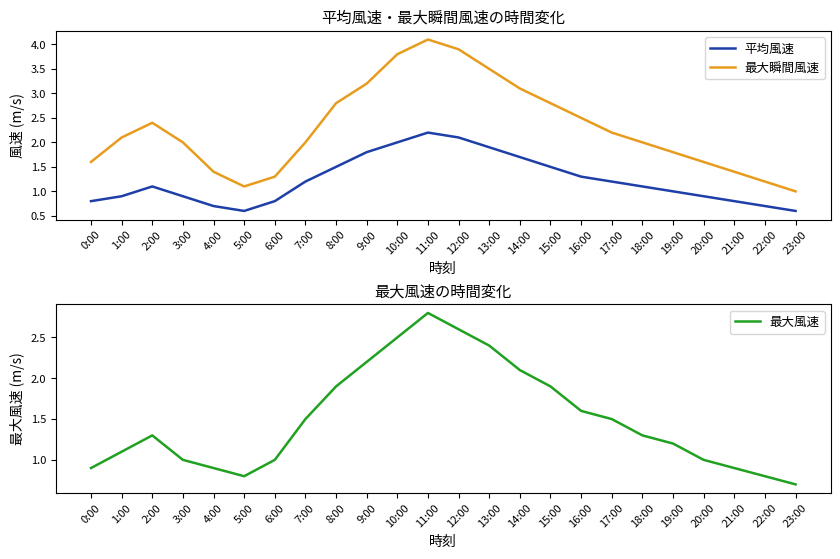

Where is the first local minimum for 最大瞬間風速?

5:00